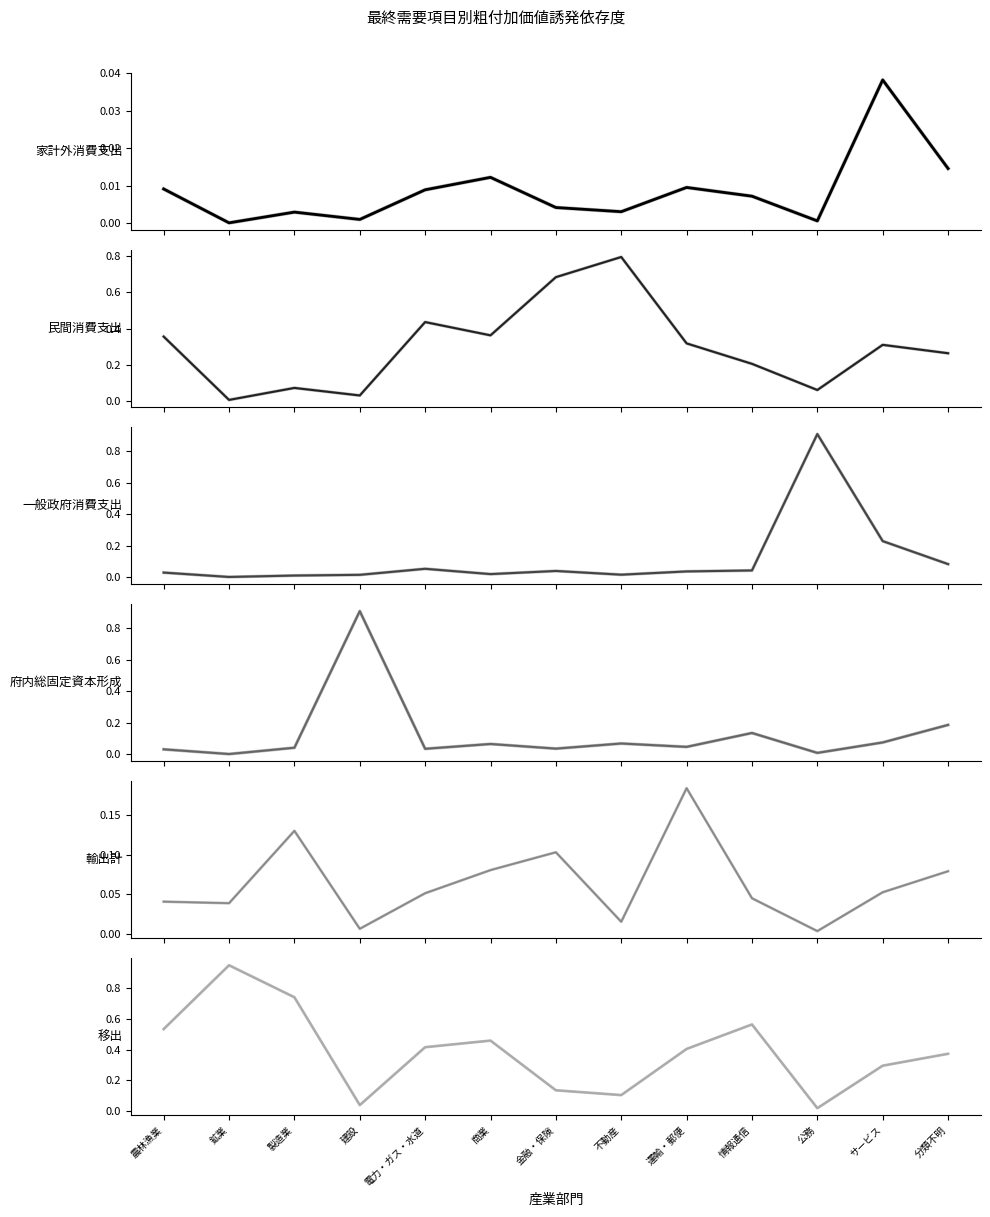

At how many categories does at least one series exceed 0?

13